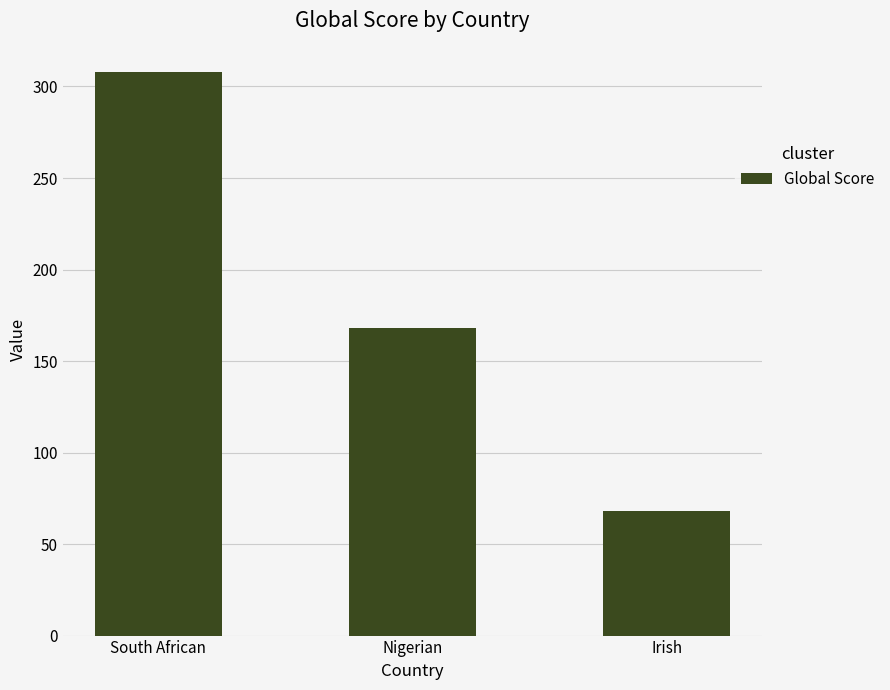

Rank the categories by value from lowest to highest.

Irish, Nigerian, South African